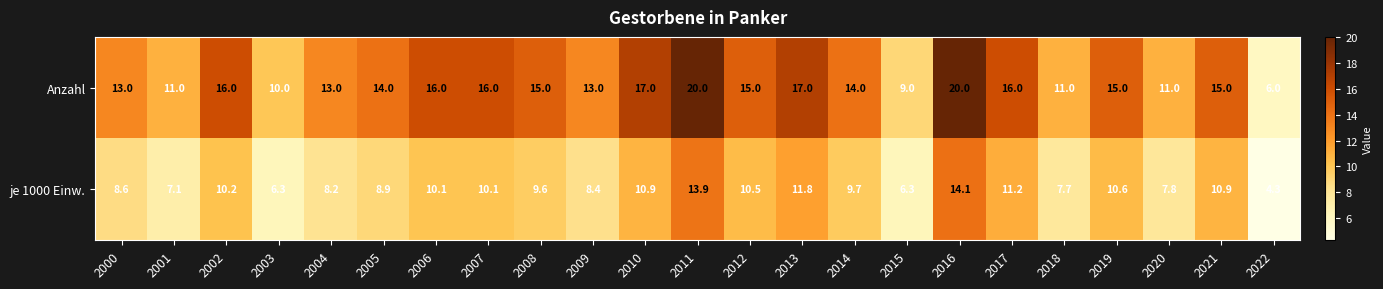

The value of Anzahl at 2022 is 6.0. True or false?

True